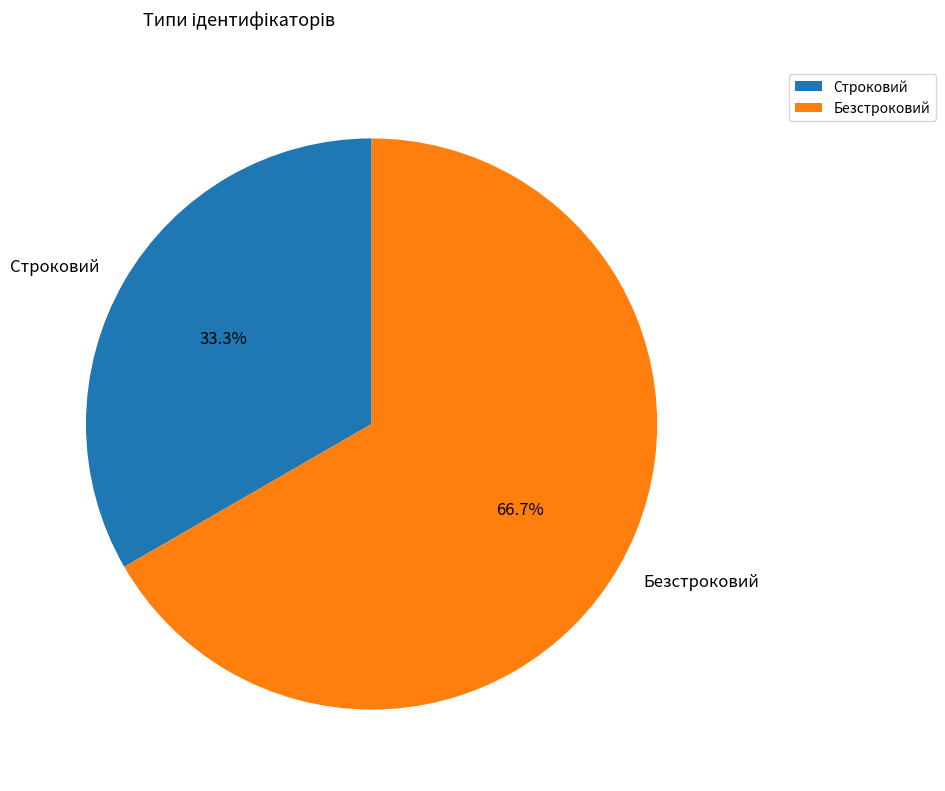

Combined, do Строковий and Безстроковий account for over 50%?

Yes